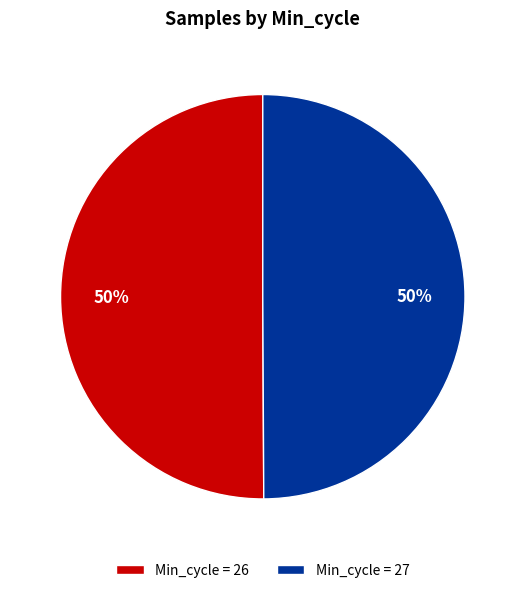

True or false: Min_cycle = 26 accounts for 60% of the total.

False